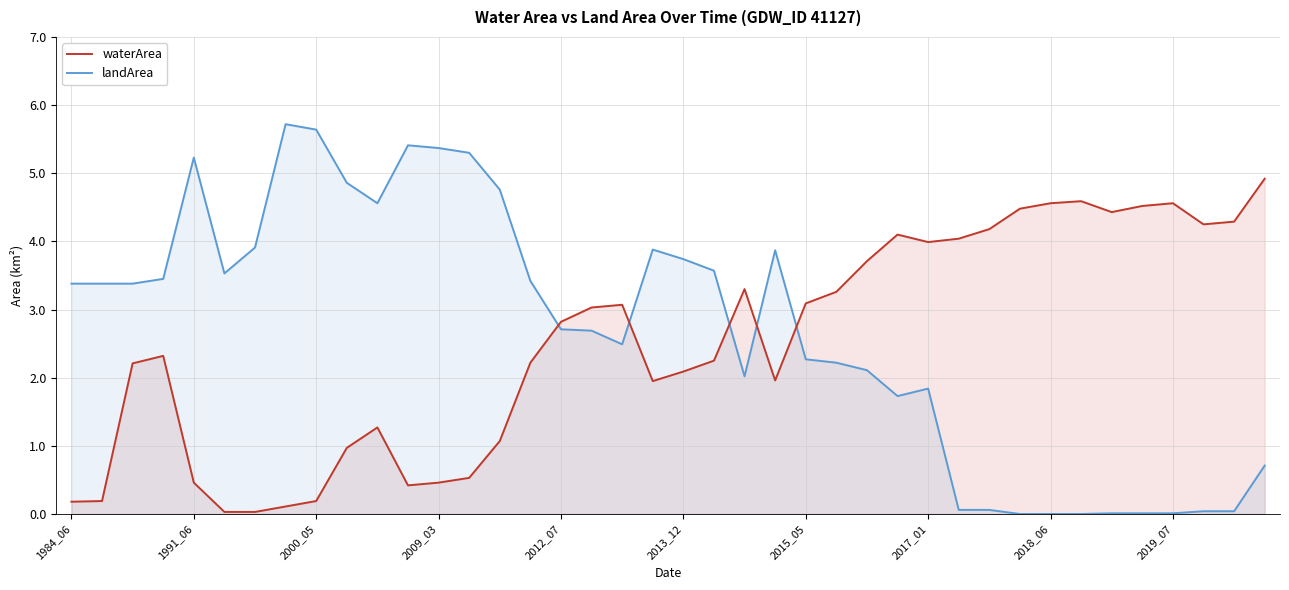

What is the highest value of the waterArea series?

4.9